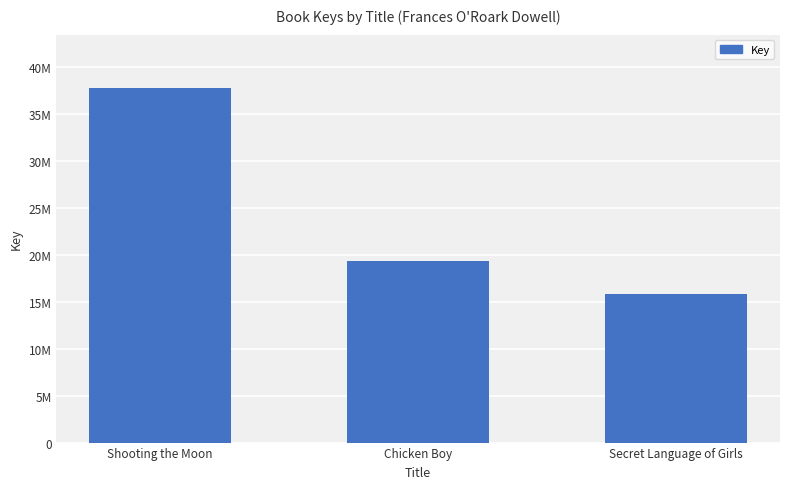

What position from the left is Shooting the Moon?

1